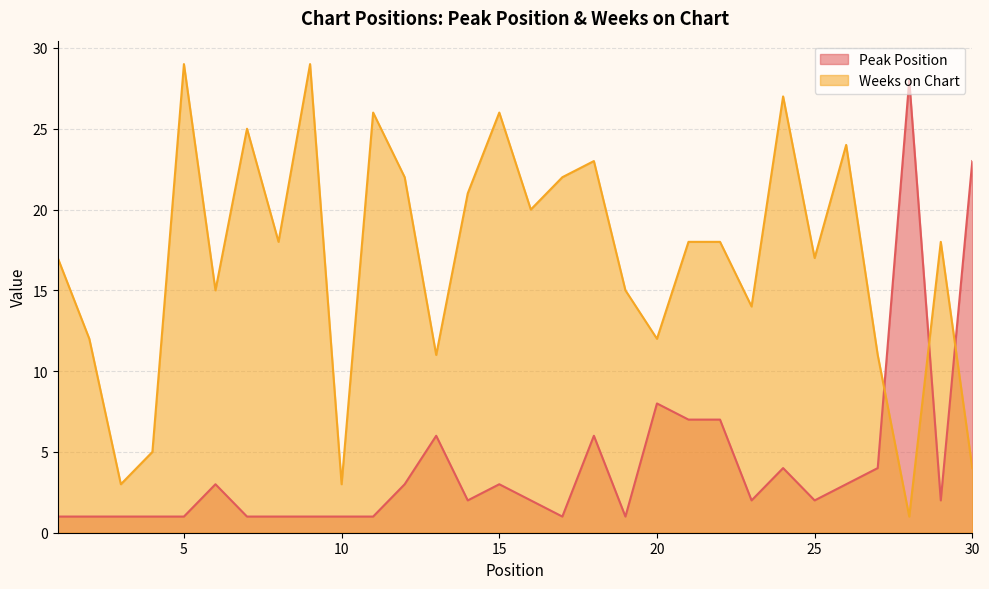

Is it true that Peak Position equals 3 at 12?

True